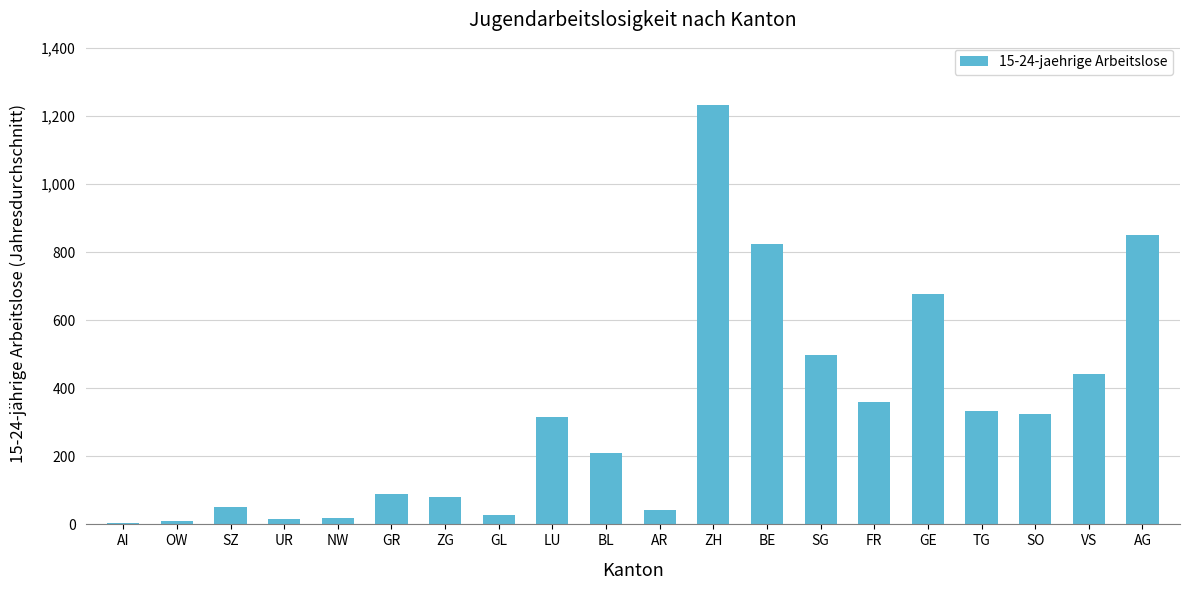

What is the greatest value displayed?

1231